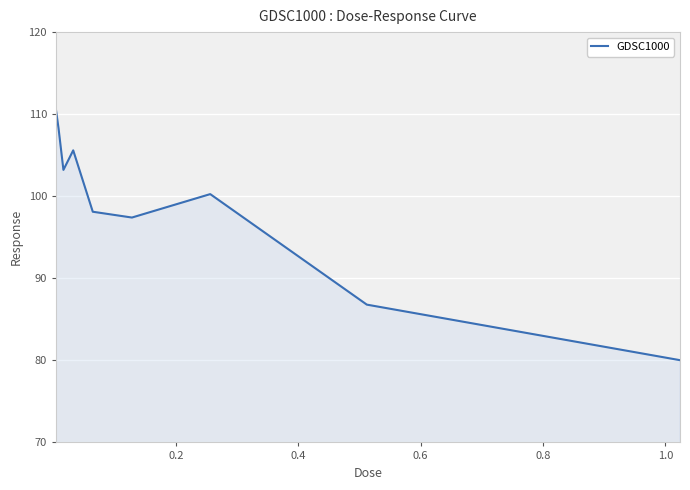

What is the sum of all values?

890.1